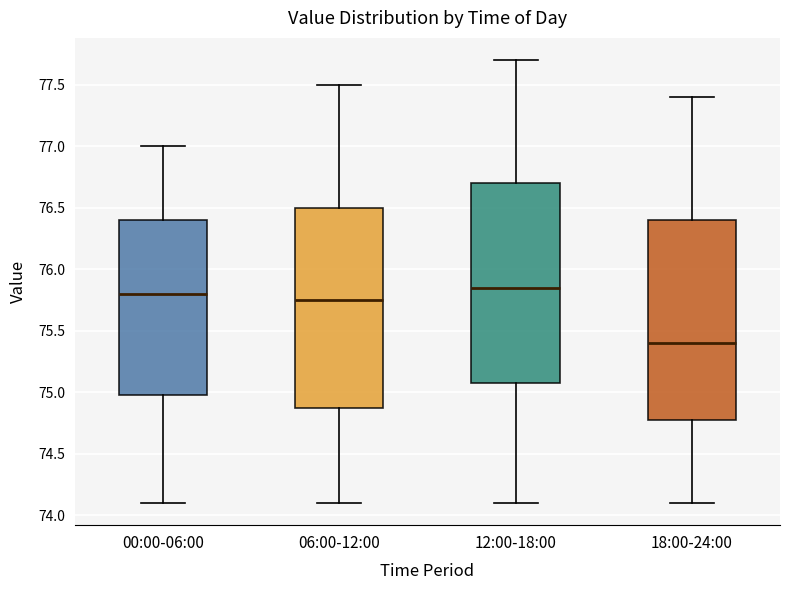

Reading left to right, transcribe this box plot: for each box, give where its median line is, the range the box spans, and where its two whiskers end, as read against the y-axis. The values are not printed on the chart, so give them approximately, as read against the axis.

00:00-06:00: median 75.80, box 75.00 to 76.40, whiskers 74.10 to 77.00
06:00-12:00: median 75.75, box 74.90 to 76.50, whiskers 74.10 to 77.50
12:00-18:00: median 75.85, box 75.10 to 76.70, whiskers 74.10 to 77.70
18:00-24:00: median 75.40, box 74.80 to 76.40, whiskers 74.10 to 77.40